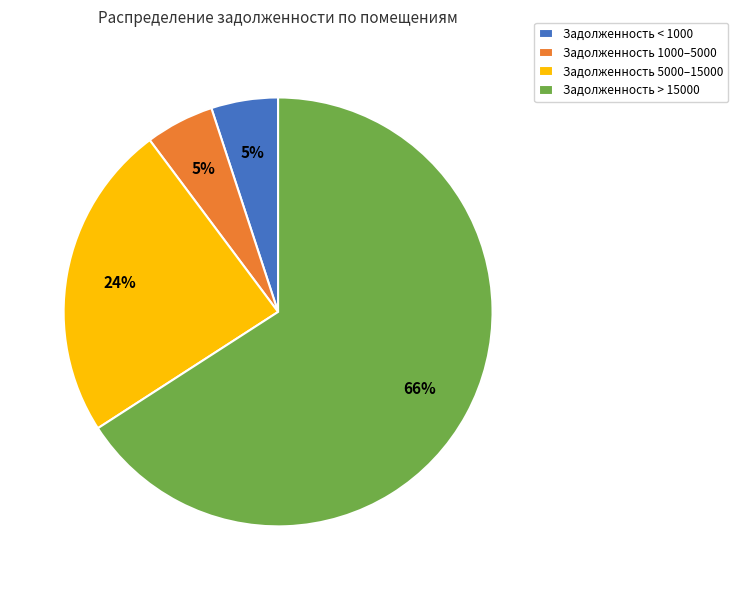

The Задолженность 1000–5000 slice represents 5% of the pie. True or false?

True